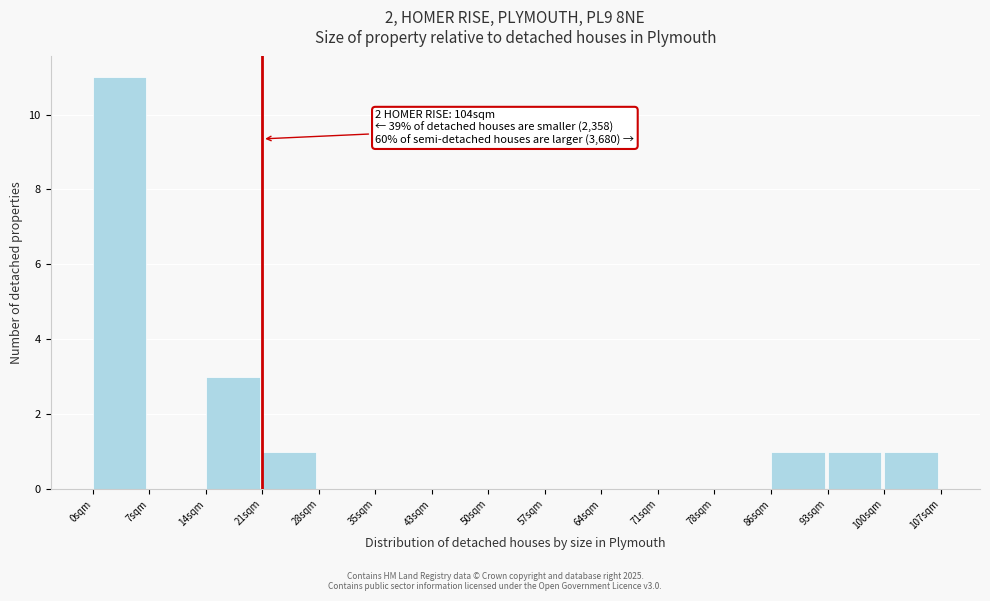

Reading left to right, extract all data points from this chart.

0sqm=11	7sqm=0	14sqm=3	21sqm=1	28sqm=0	35sqm=0	43sqm=0	50sqm=0	57sqm=0	64sqm=0	71sqm=0	78sqm=0	86sqm=1	93sqm=1	100sqm=1